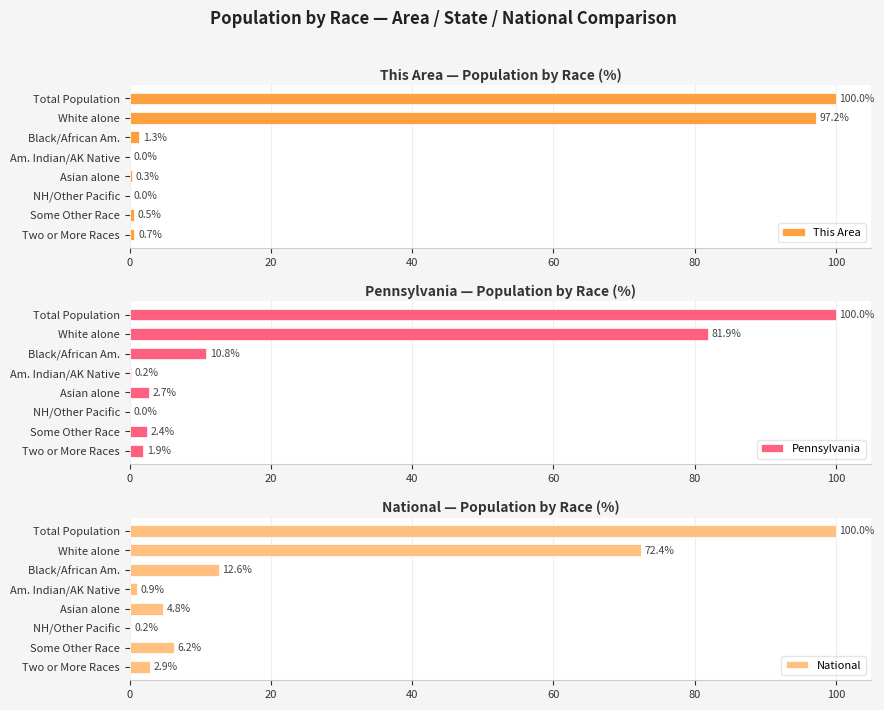

What is the maximum value for This Area?

100.0